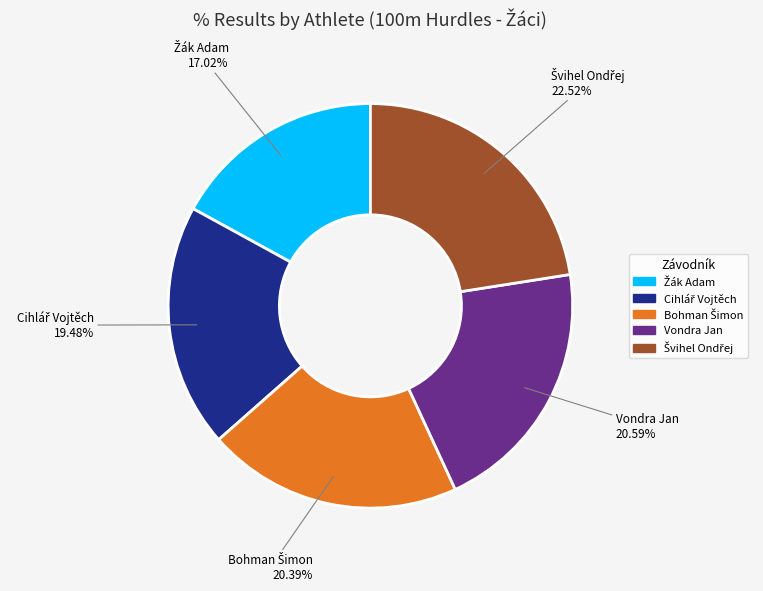

Is there a majority slice in this chart?

No